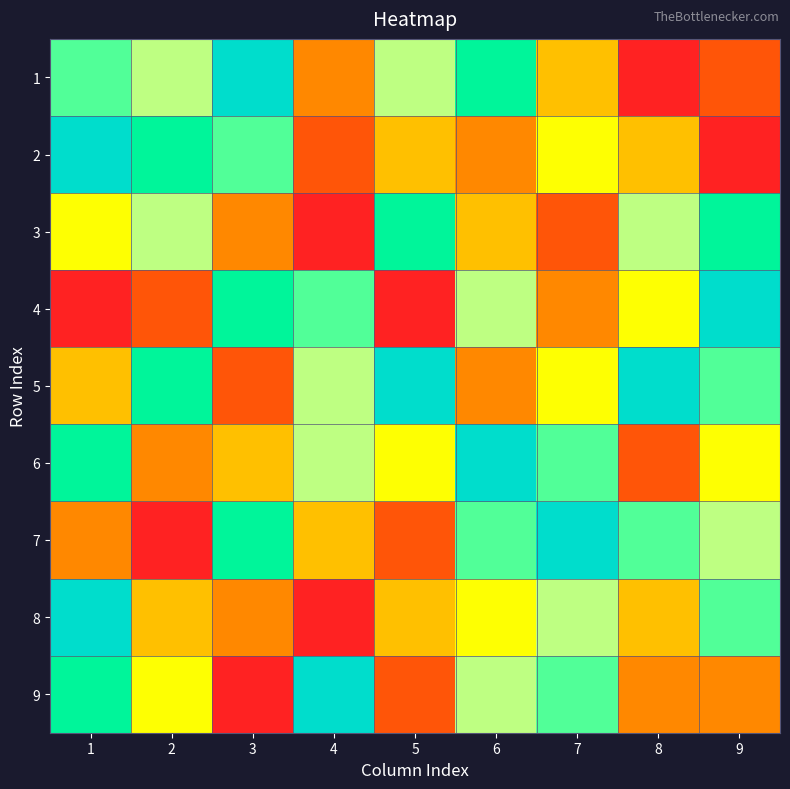

Reading left to right, list all the values displayed in this chart.

1: 1=7	2=6	3=9	4=3	5=6	6=8	7=4	8=1	9=2
2: 1=9	2=8	3=7	4=2	5=4	6=3	7=5	8=4	9=1
3: 1=5	2=6	3=3	4=1	5=8	6=4	7=2	8=6	9=8
4: 1=1	2=2	3=8	4=7	5=1	6=6	7=3	8=5	9=9
5: 1=4	2=8	3=2	4=6	5=9	6=3	7=5	8=9	9=7
6: 1=8	2=3	3=4	4=6	5=5	6=9	7=7	8=2	9=5
7: 1=3	2=1	3=8	4=4	5=2	6=7	7=9	8=7	9=6
8: 1=9	2=4	3=3	4=1	5=4	6=5	7=6	8=4	9=7
9: 1=8	2=5	3=1	4=9	5=2	6=6	7=7	8=3	9=3